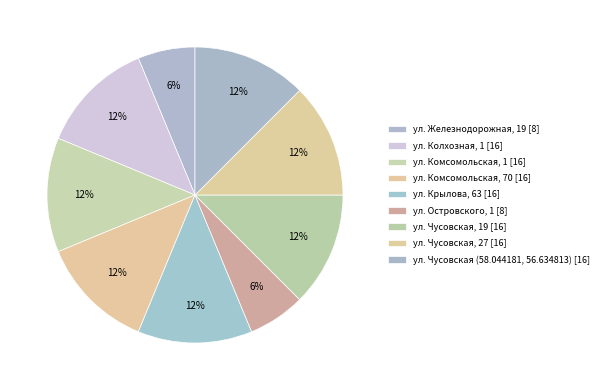

Does ул. Островского, 1 represent more than half of the total?

No